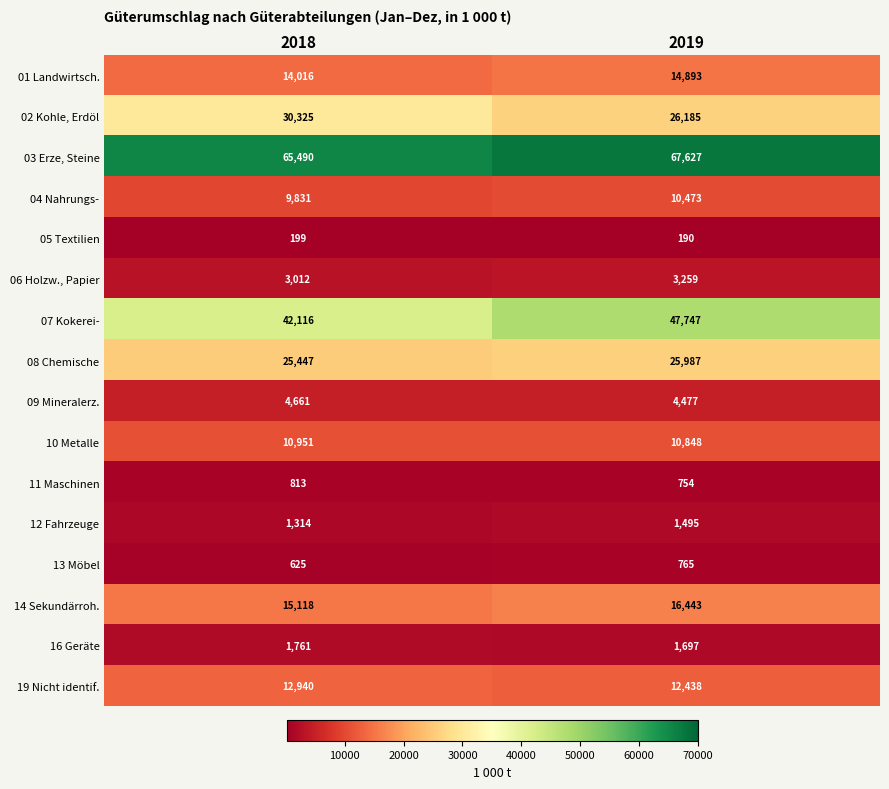

Which series changed the most between 2018 and 2019?

07 Kokerei-